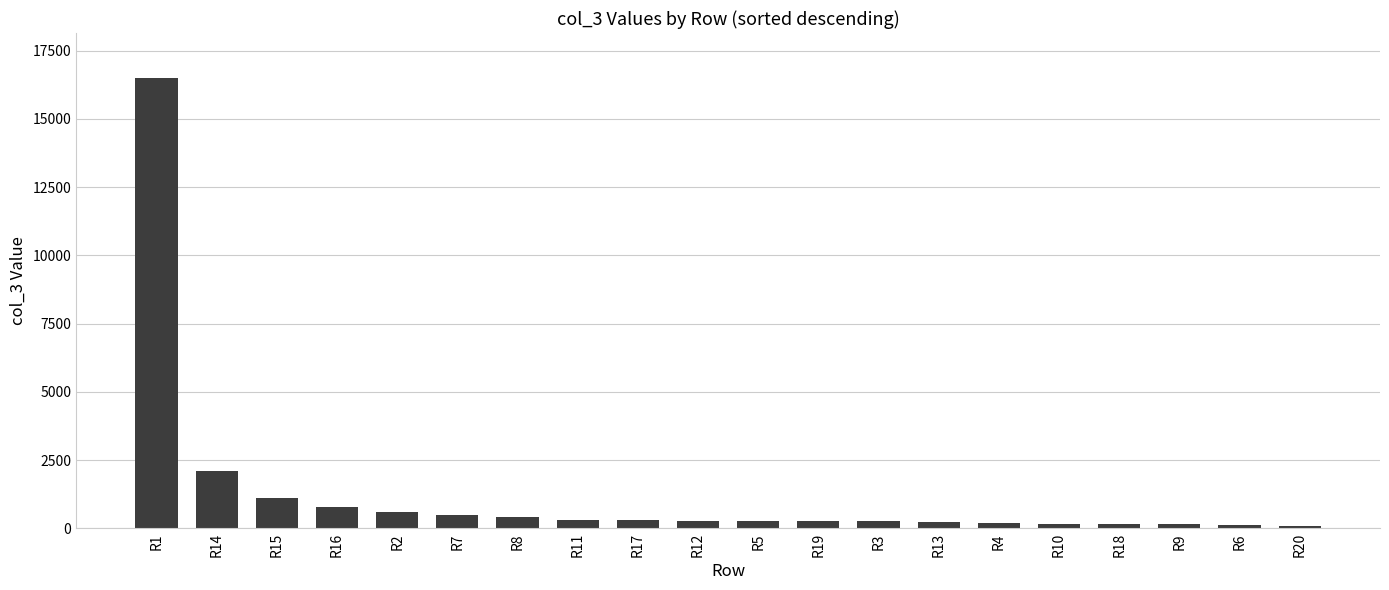

What position from the right is R6?

2